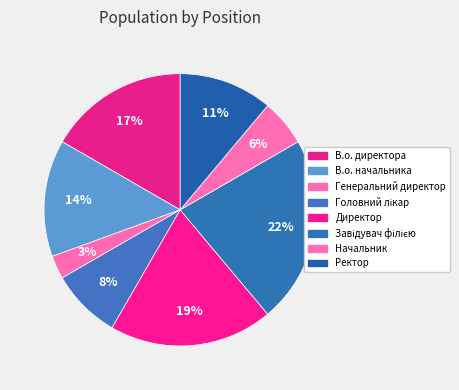

How many segments does this pie chart have?

8